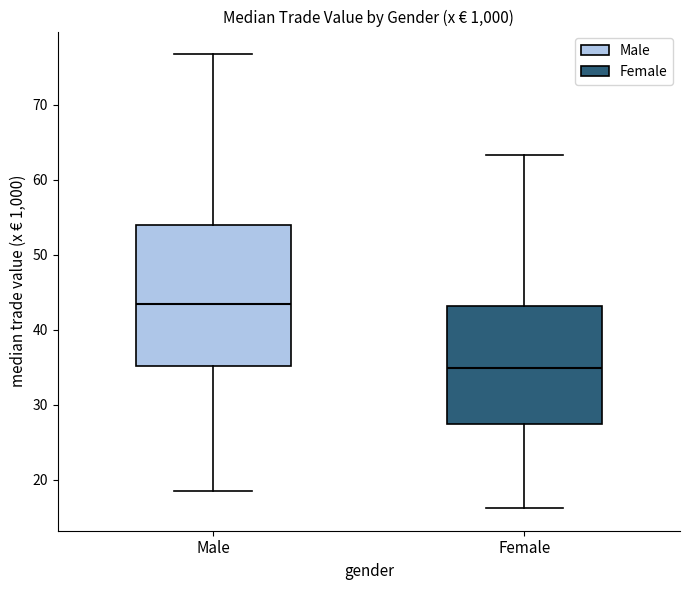

Reading left to right, read every box against the y-axis: the position of its median line, the range the box covers, and the ends of its whiskers. The values are not printed on the chart, so give them approximately, as read against the axis.

Male: median 43, box 35 to 54, whiskers 19 to 77
Female: median 35, box 27 to 43, whiskers 16 to 63